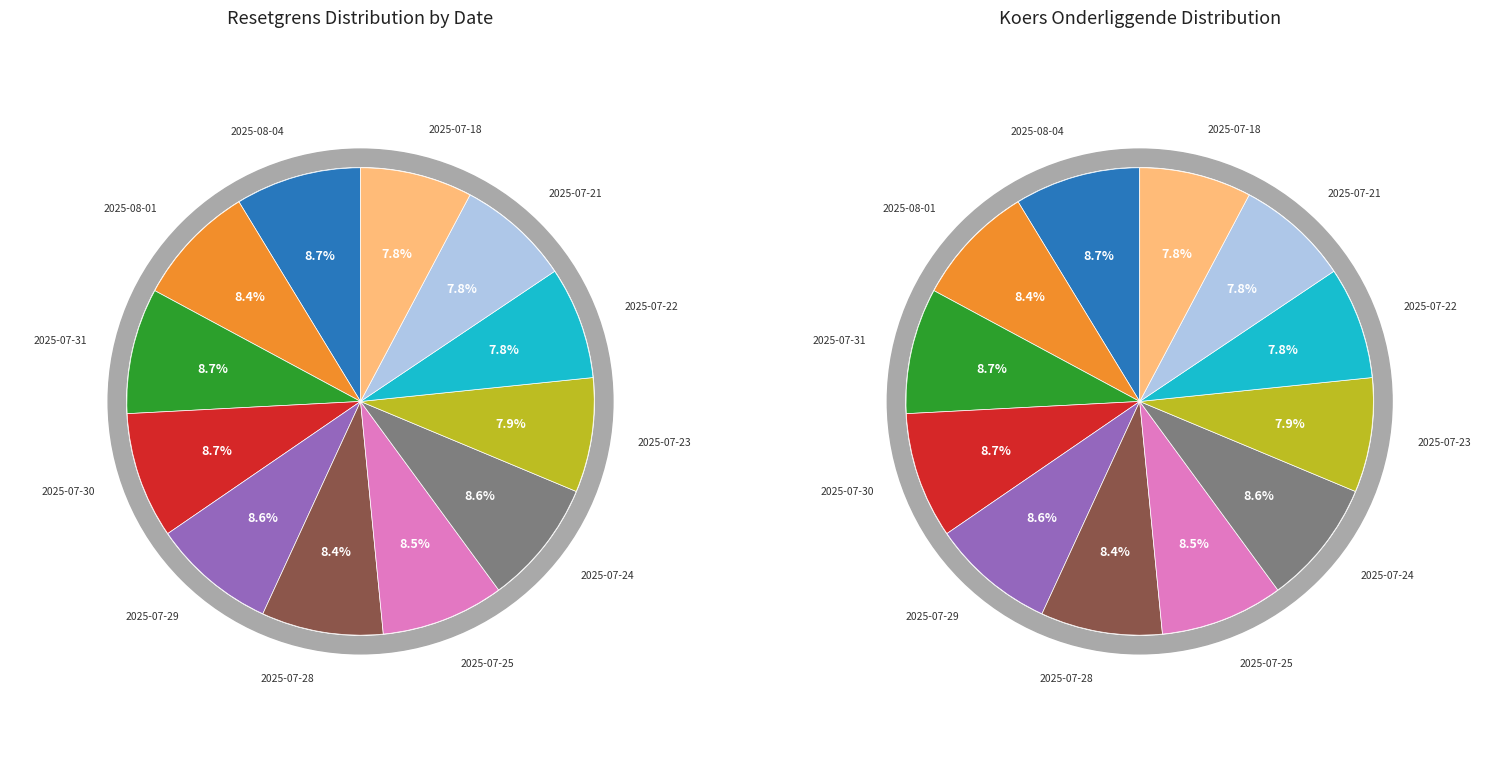

Count the number of slices in the pie.

12